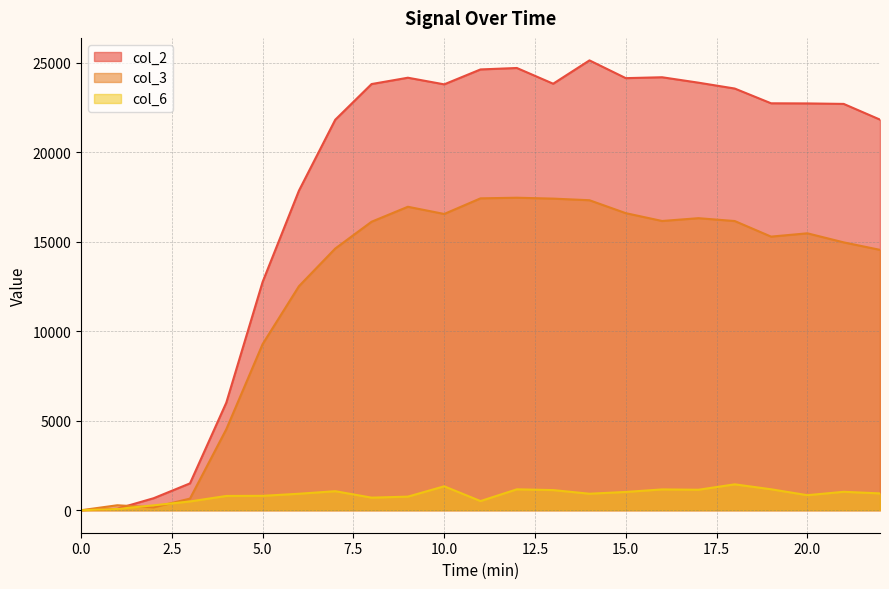

At which label does col_2 first exceed 22734?

8